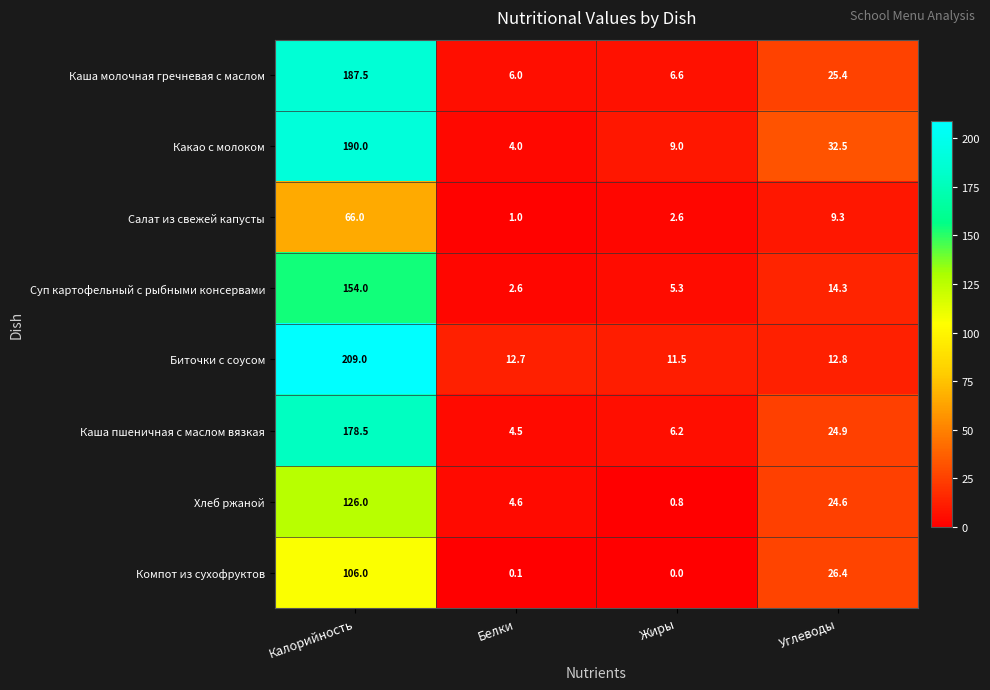

Rank the categories by Салат из свежей капусты value from lowest to highest.

Белки, Жиры, Углеводы, Калорийность